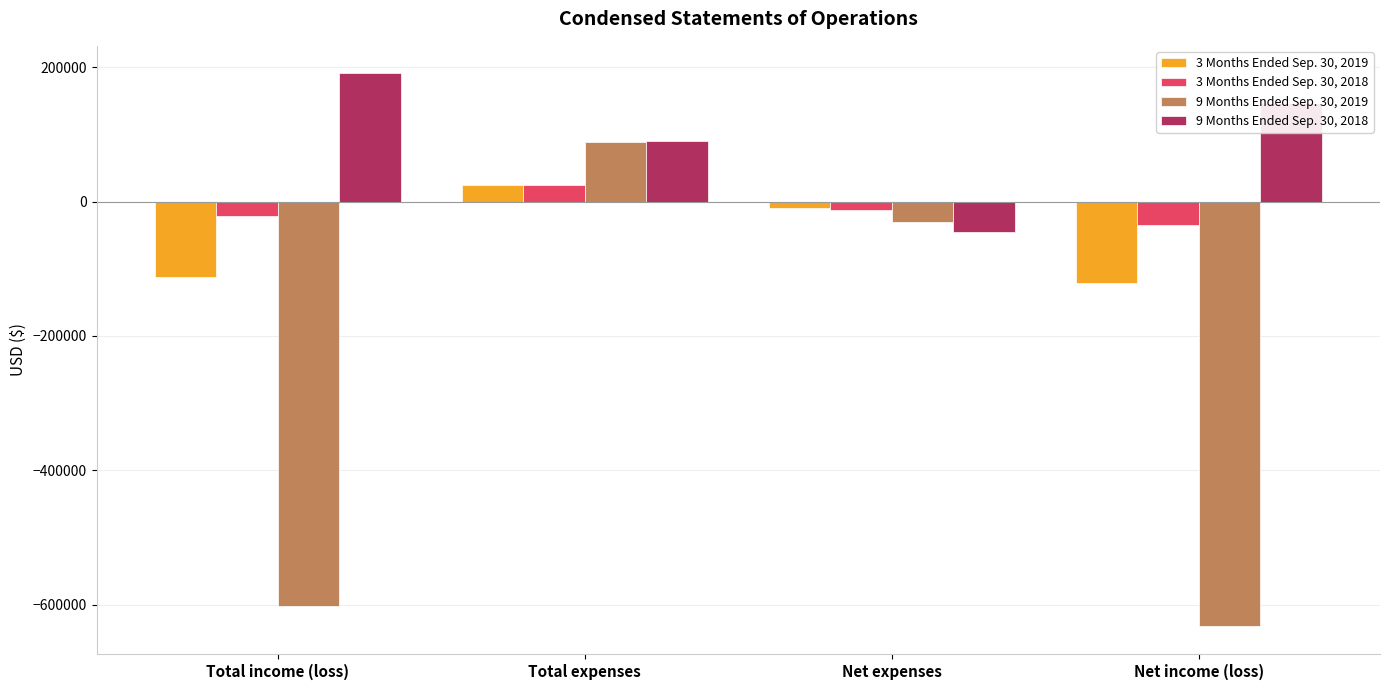

At which label does 3 Months Ended Sep. 30, 2019 first exceed -9168?

Total expenses